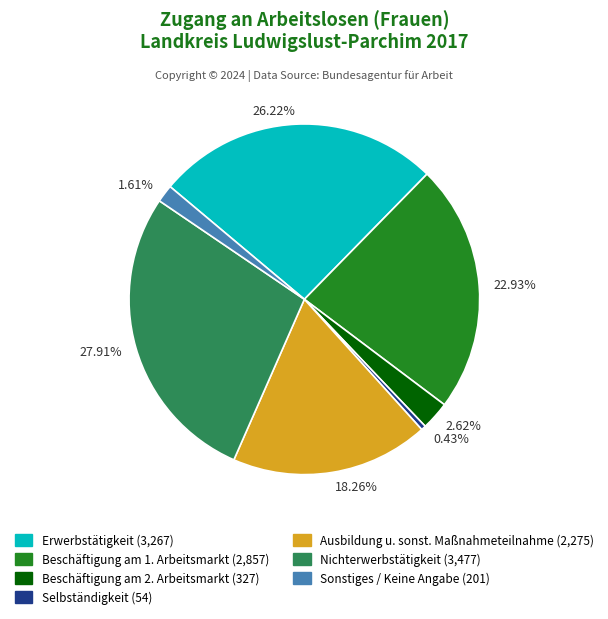

Is the sum of 27.91% and 22.93% greater than half?

Yes